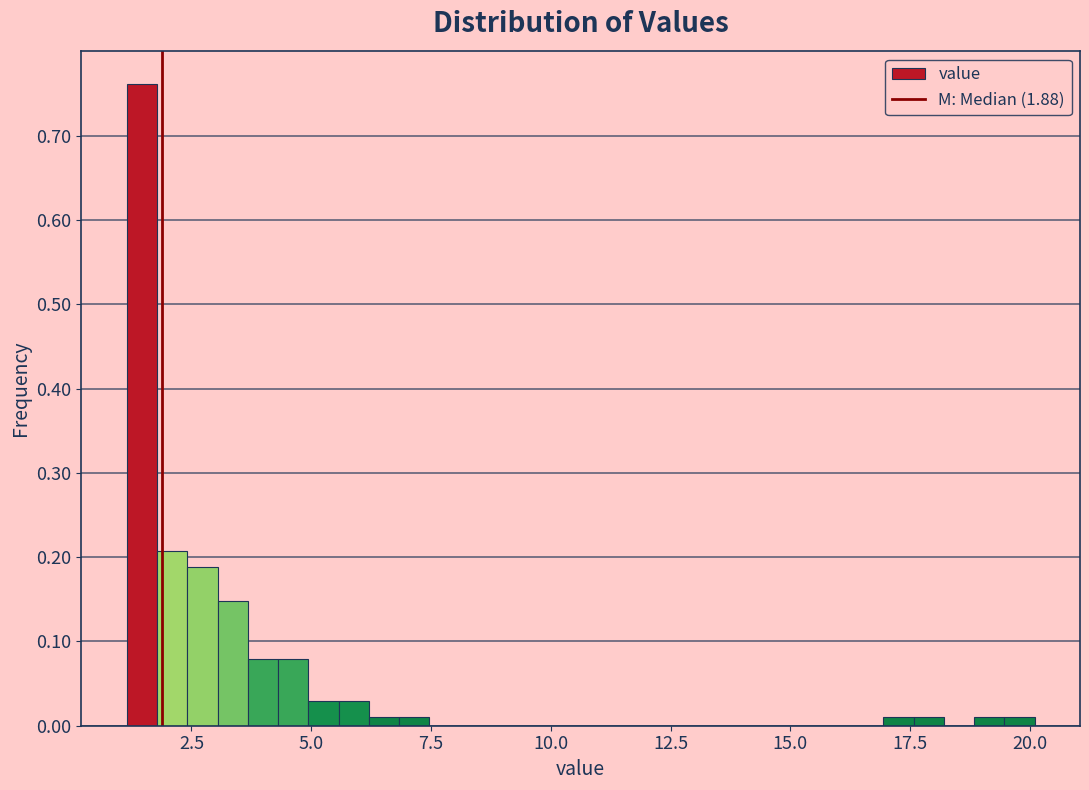

Around what value on the x-axis is the tallest bar? Give the approximate position of its centre, as read against the axis.

1.5